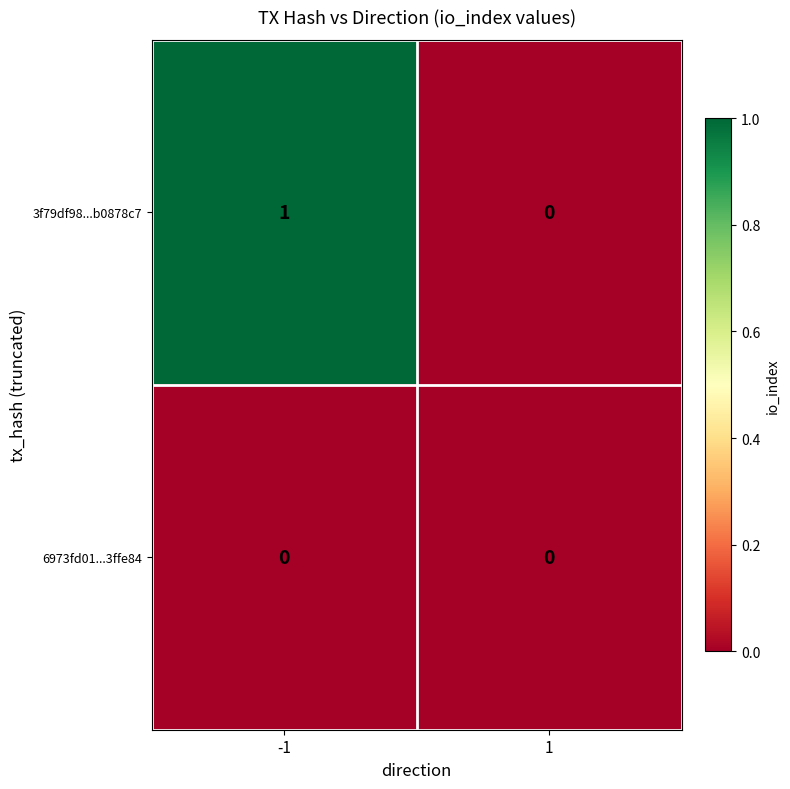

Rank the series by their average value, from highest to lowest.

3f79df98...b0878c7, 6973fd01...3ffe84